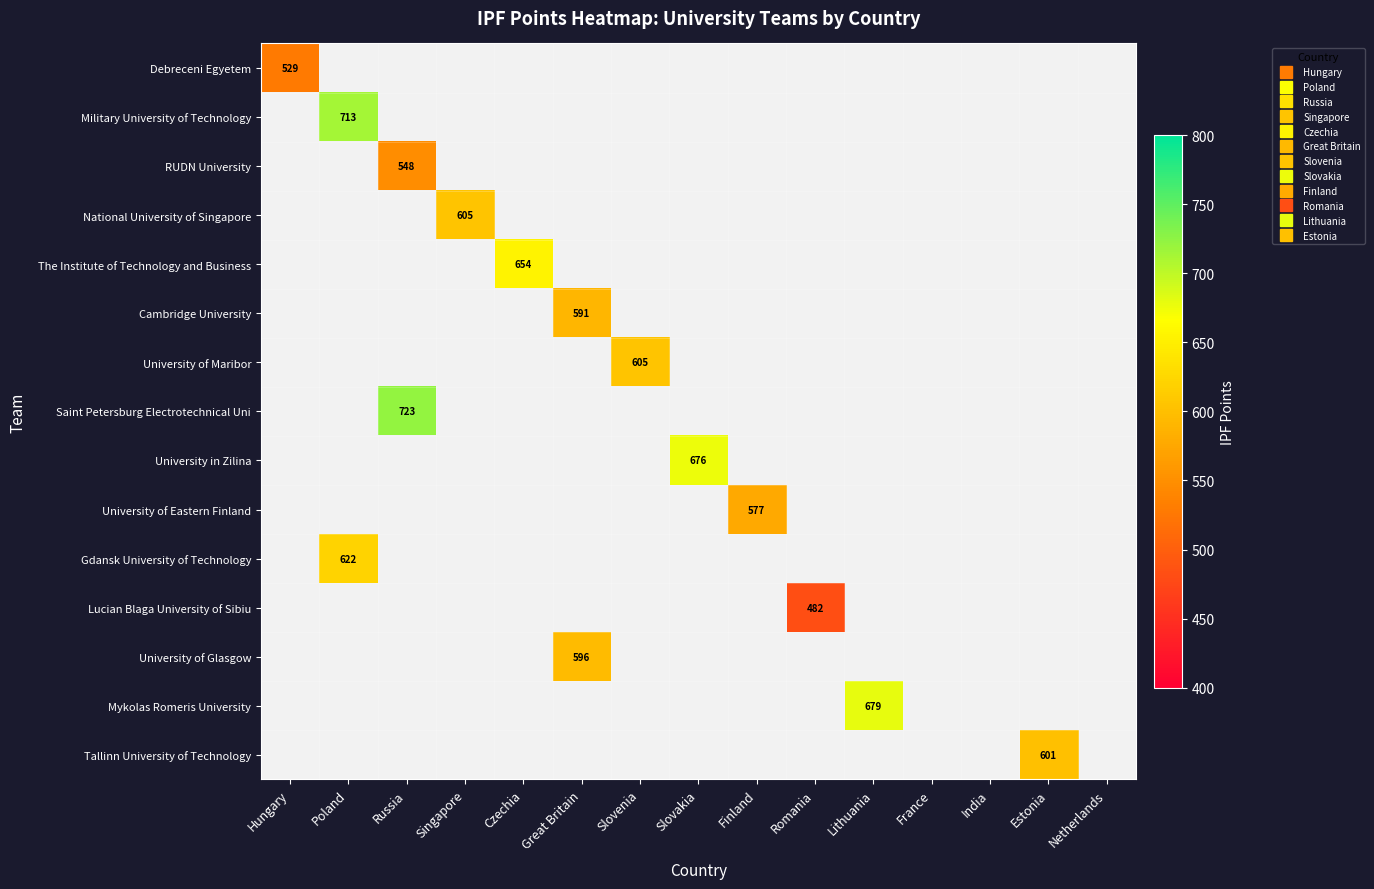

Which label corresponds to the smallest value in the chart?

Romania